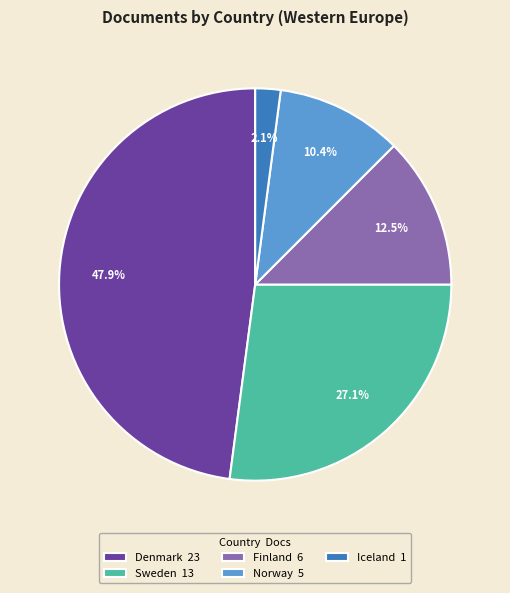

Is it true that Norway is 1% of the pie?

False